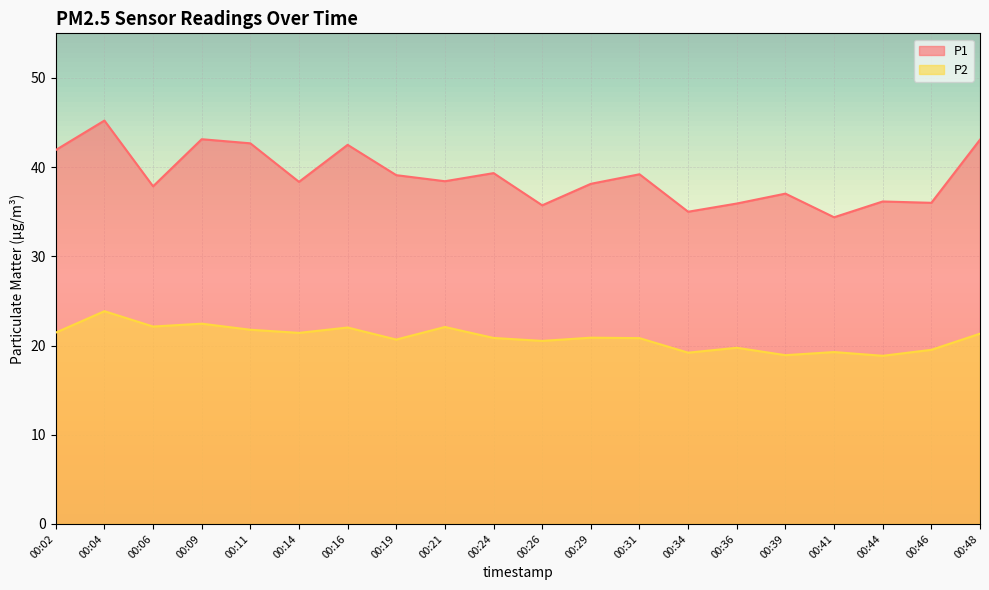

Is it true that P1 equals 45.2 at 00:04?

True